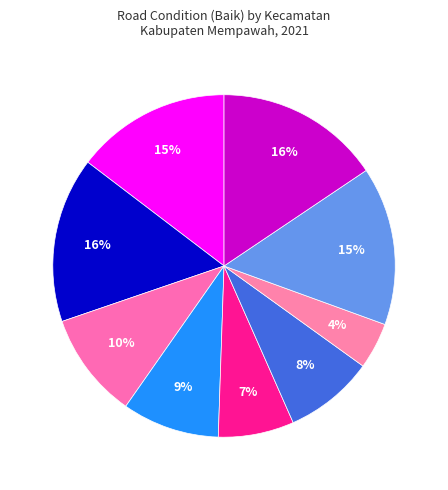

Does any single category account for the majority?

No